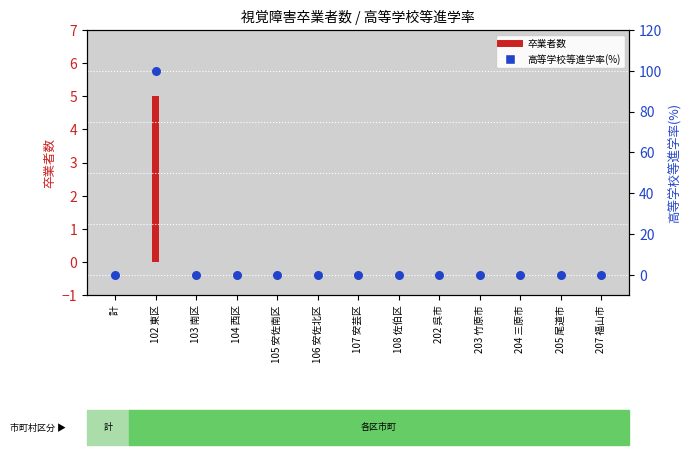

At which category is the sum across all series the highest?

102 東区